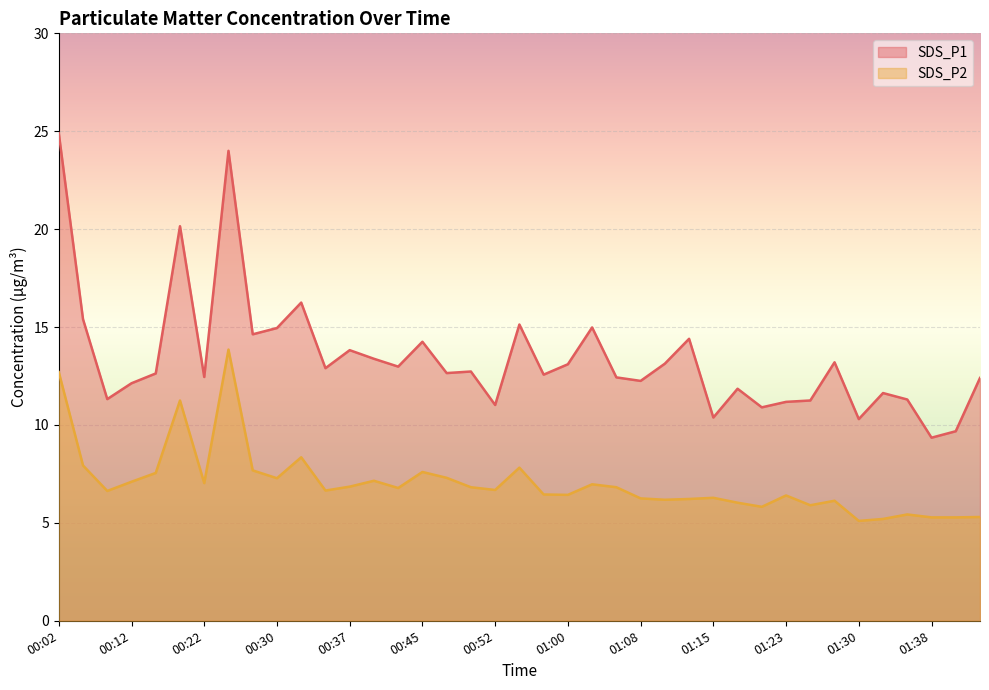

Where is the first local maximum for SDS_P2?

00:20